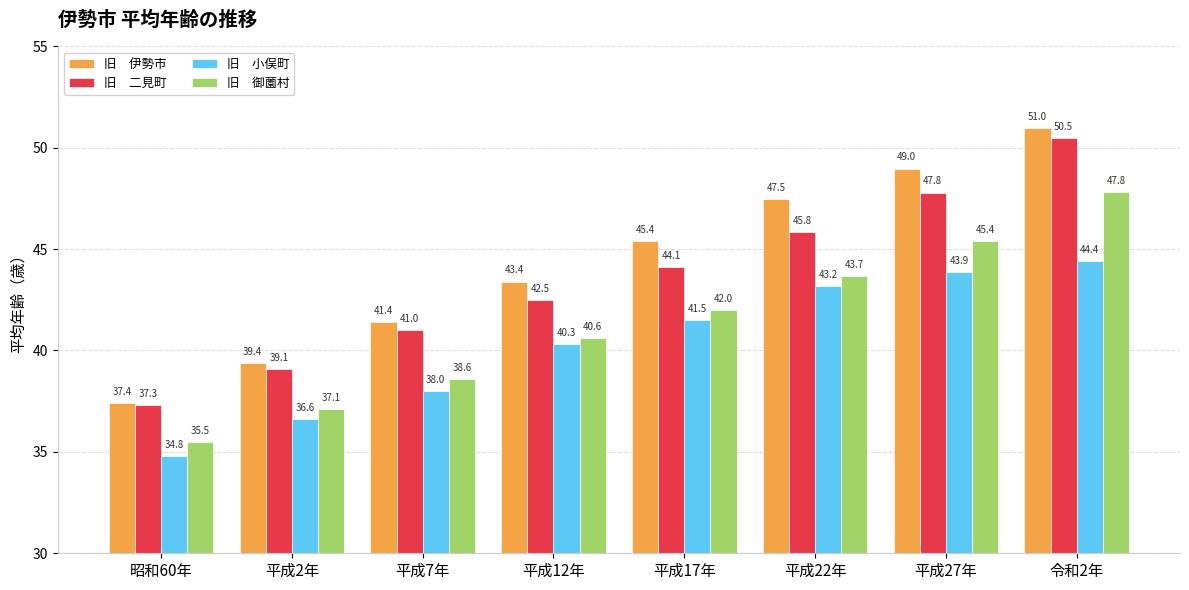

Which category has the highest value across all series?

令和2年